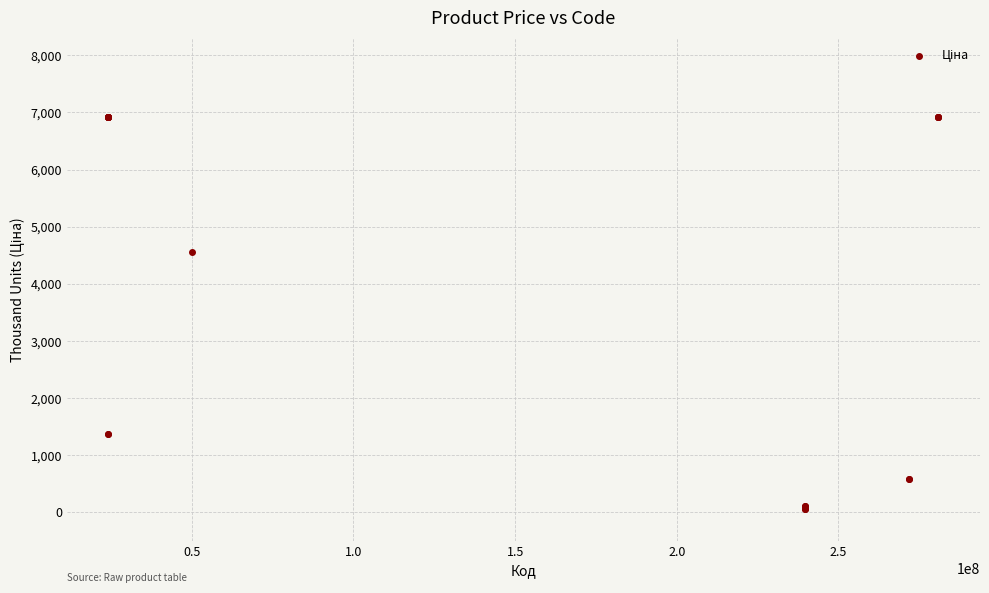

What Y value in the scatter plot is closest to 3491?

4561.9